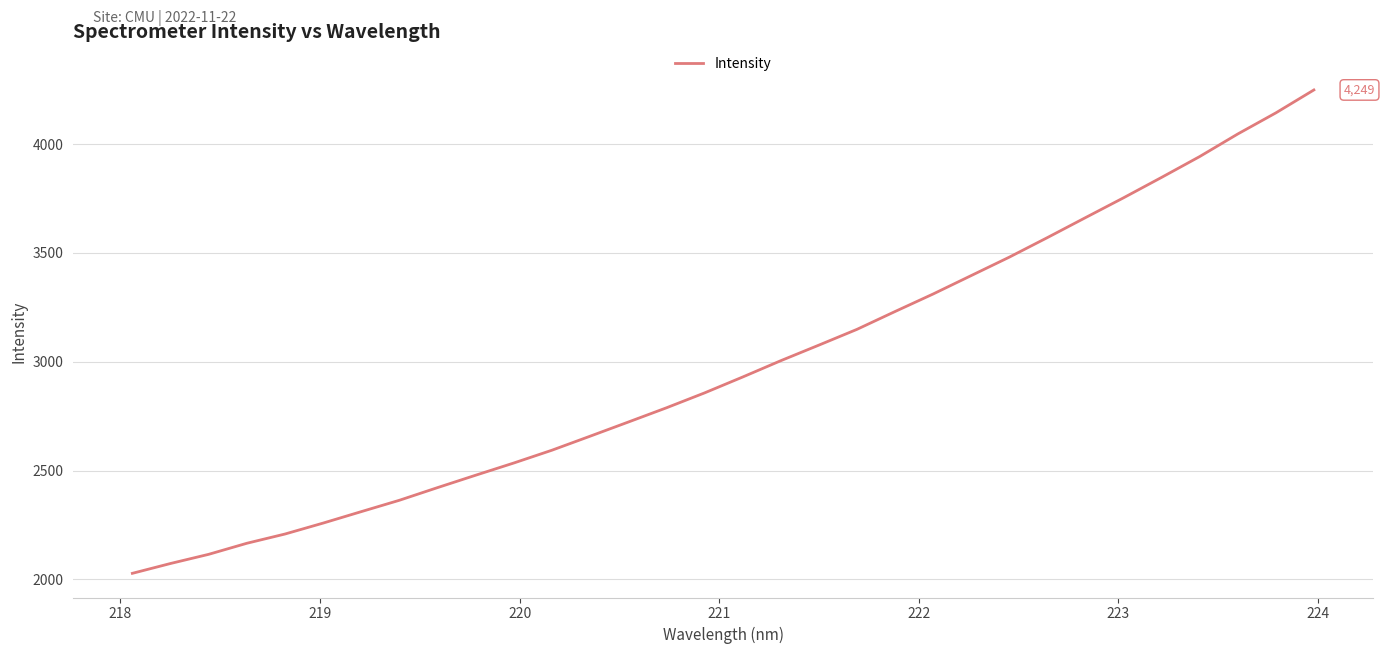

What is the maximum value shown in the chart?

4249.2